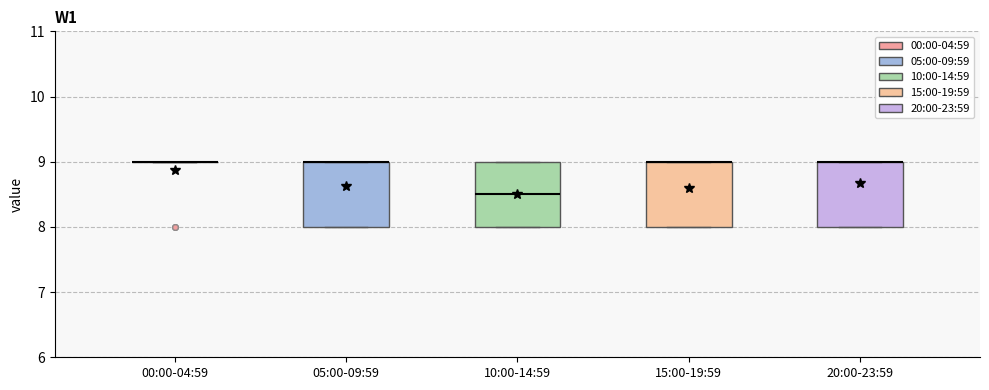

Reading left to right, transcribe this box plot: for each box, give where its median line is, the range the box spans, and where its two whiskers end, as read against the y-axis. The values are not printed on the chart, so give them approximately, as read against the axis.

00:00-04:59: box collapsed to a line at 9.0, whiskers 9.0 to 9.0
05:00-09:59: median 9.0 (drawn on the box's upper edge), box 8.0 to 9.0, whiskers 8.0 to 9.0
10:00-14:59: median 8.5, box 8.0 to 9.0, whiskers 8.0 to 9.0
15:00-19:59: median 9.0 (drawn on the box's upper edge), box 8.0 to 9.0, whiskers 8.0 to 9.0
20:00-23:59: median 9.0 (drawn on the box's upper edge), box 8.0 to 9.0, whiskers 8.0 to 9.0